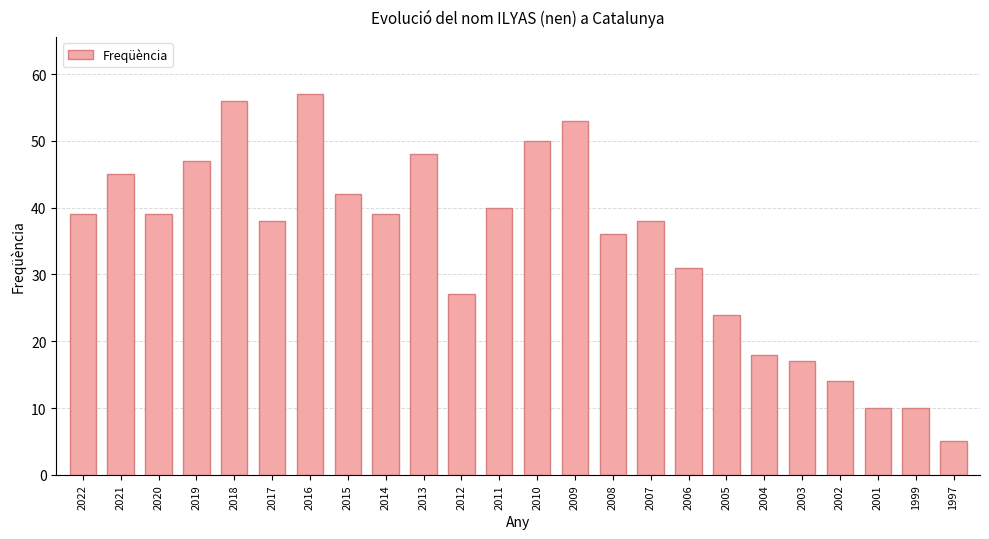

What is the maximum value shown in the chart?

57